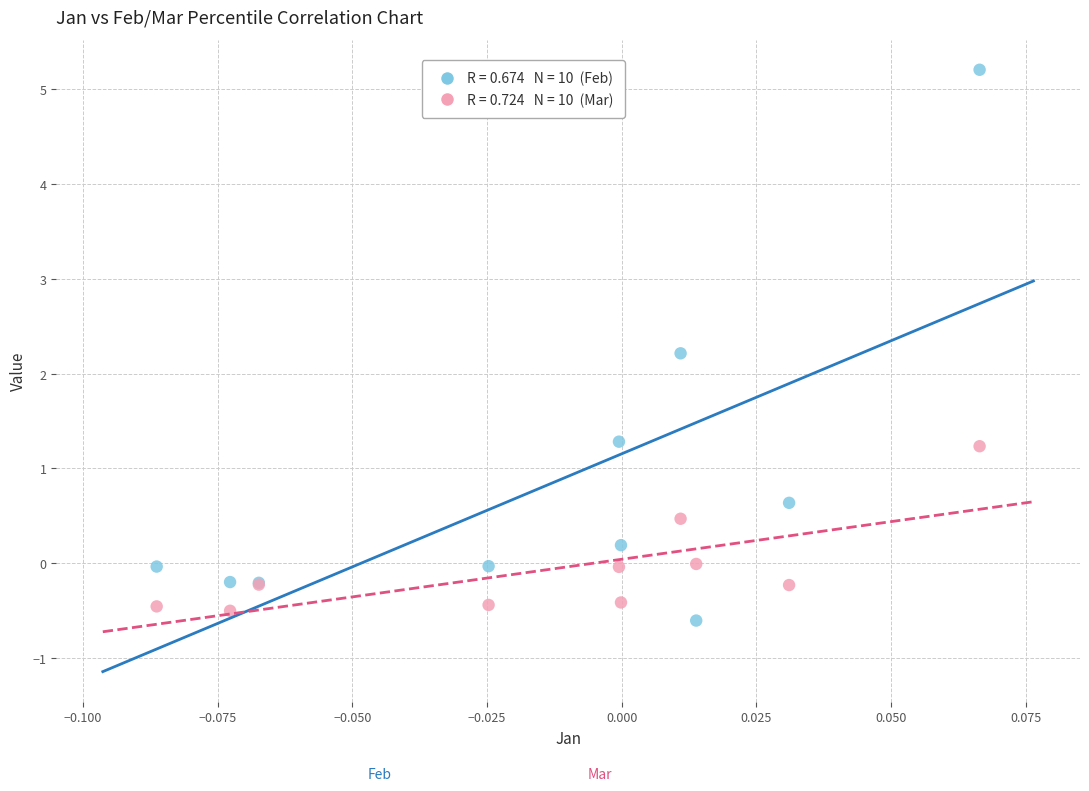

Across all series, what Y value is closest to 2?

2.2